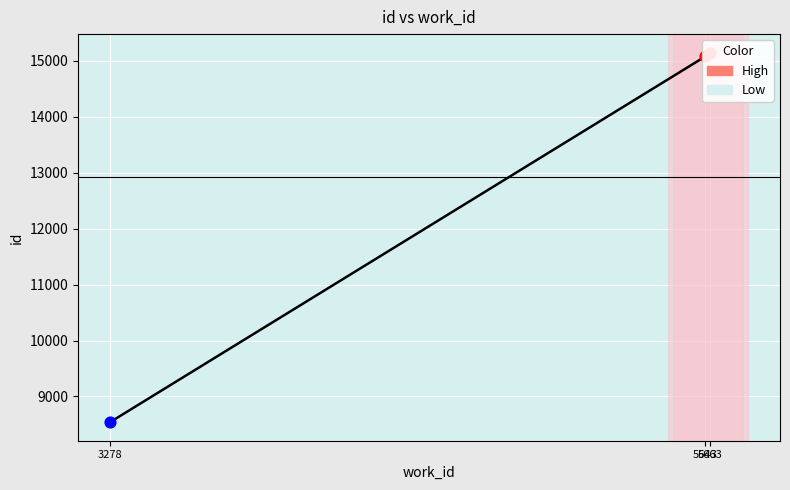

Approximately how many times larger is the value at 5643 compared to 5663?

1.0